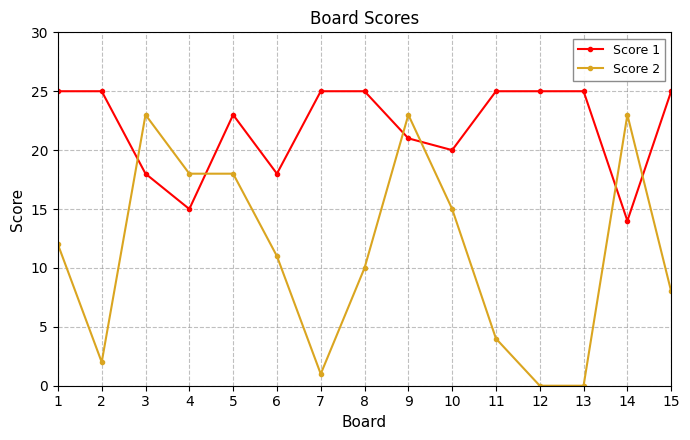

What is the maximum value shown in the chart?

25